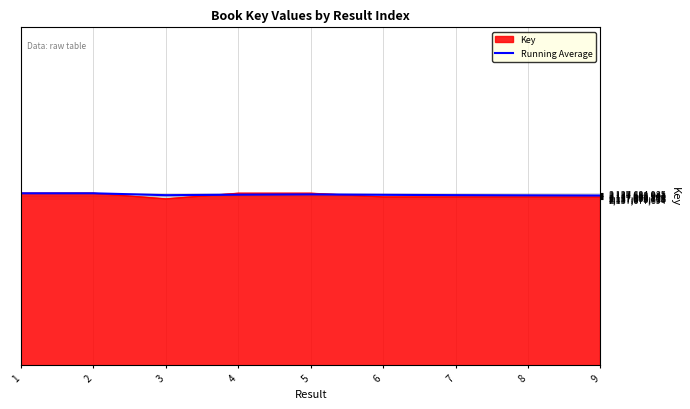

The value of Running Average at 7 is 3076579547.2. True or false?

False